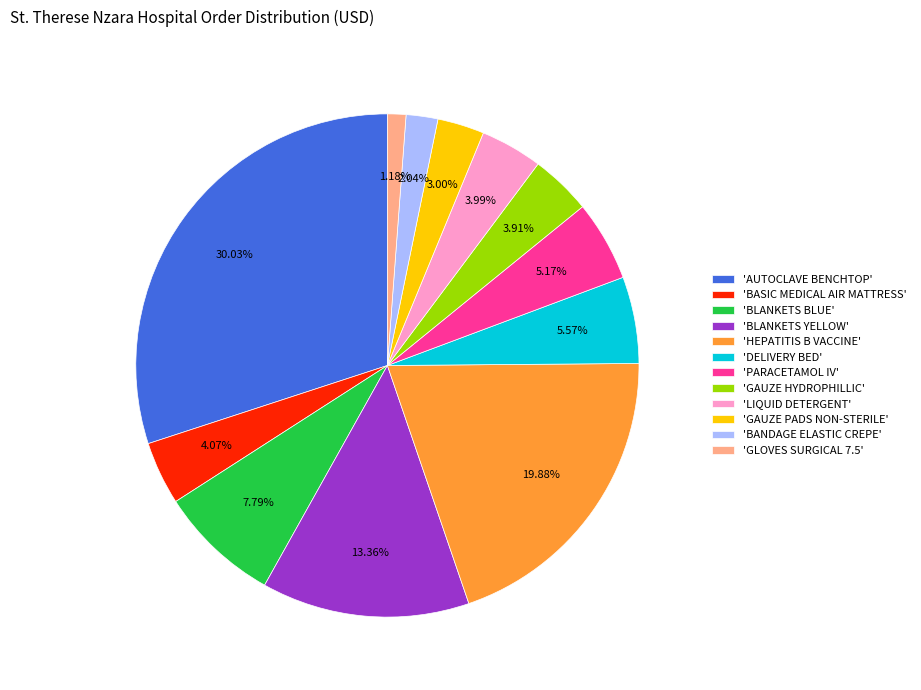

To the nearest percent, what is the average slice percentage?

8%